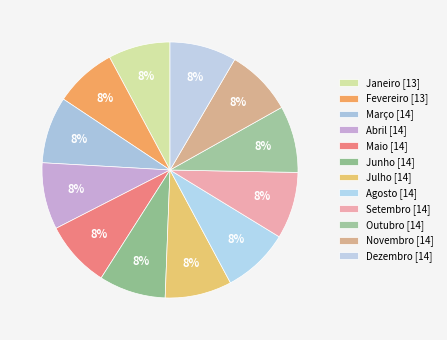

Count the number of slices in the pie.

12